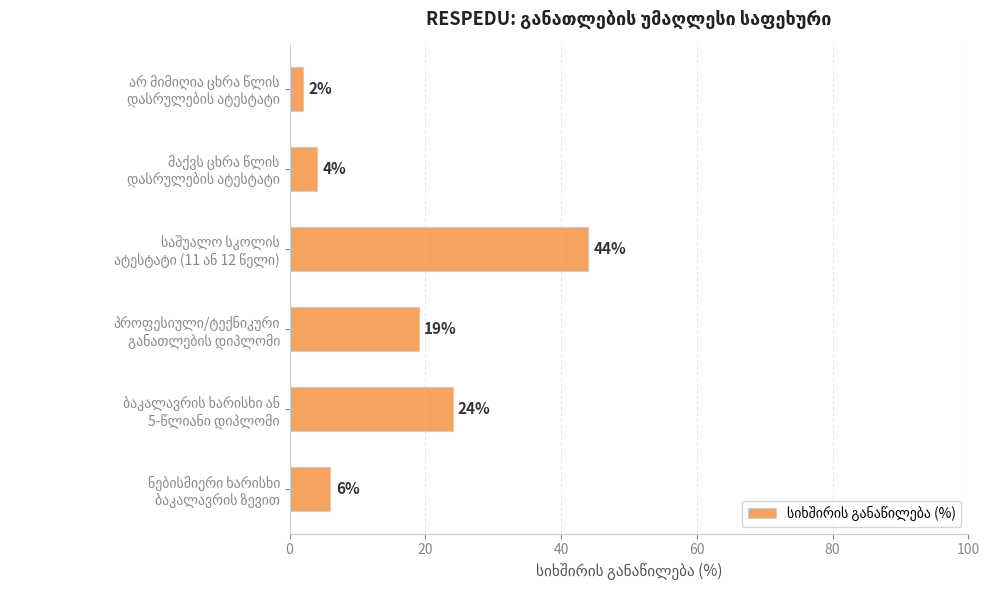

What is the greatest value displayed?

44